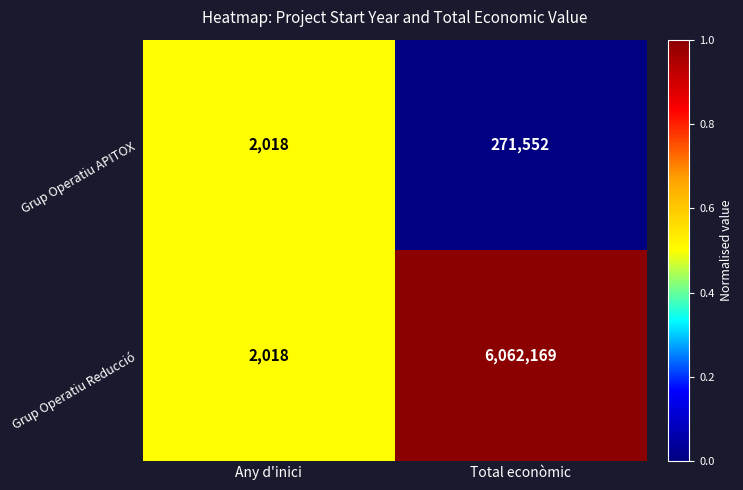

Reading left to right, list all the values displayed in this chart.

Grup Operatiu APITOX: Any d'inici=2018	Total econòmic=271552
Grup Operatiu Reducció: Any d'inici=2018	Total econòmic=6062169